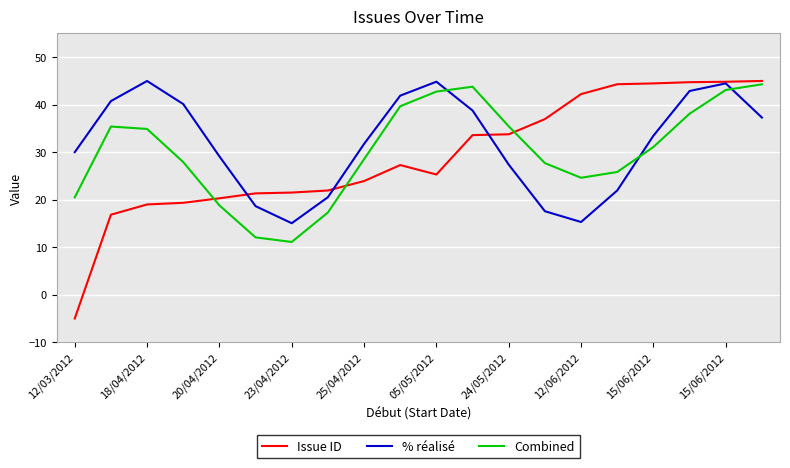

How many intersections are there between % réalisé and Combined?

3